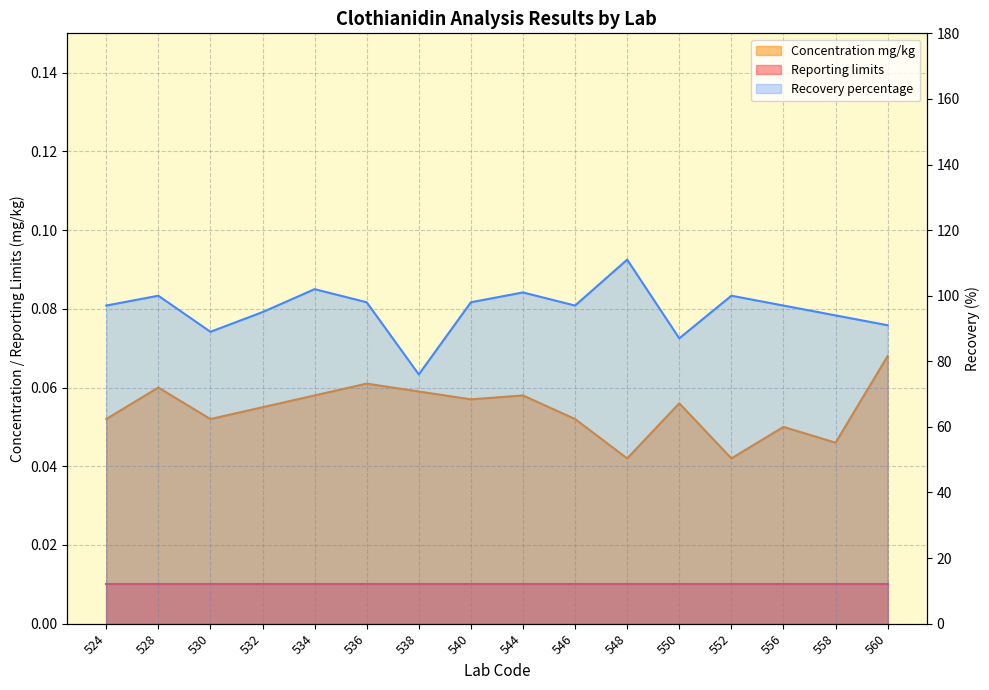

Rank the categories by Concentration mg/kg value from highest to lowest.

560, 536, 528, 538, 534, 544, 540, 550, 532, 524, 530, 546, 556, 558, 548, 552